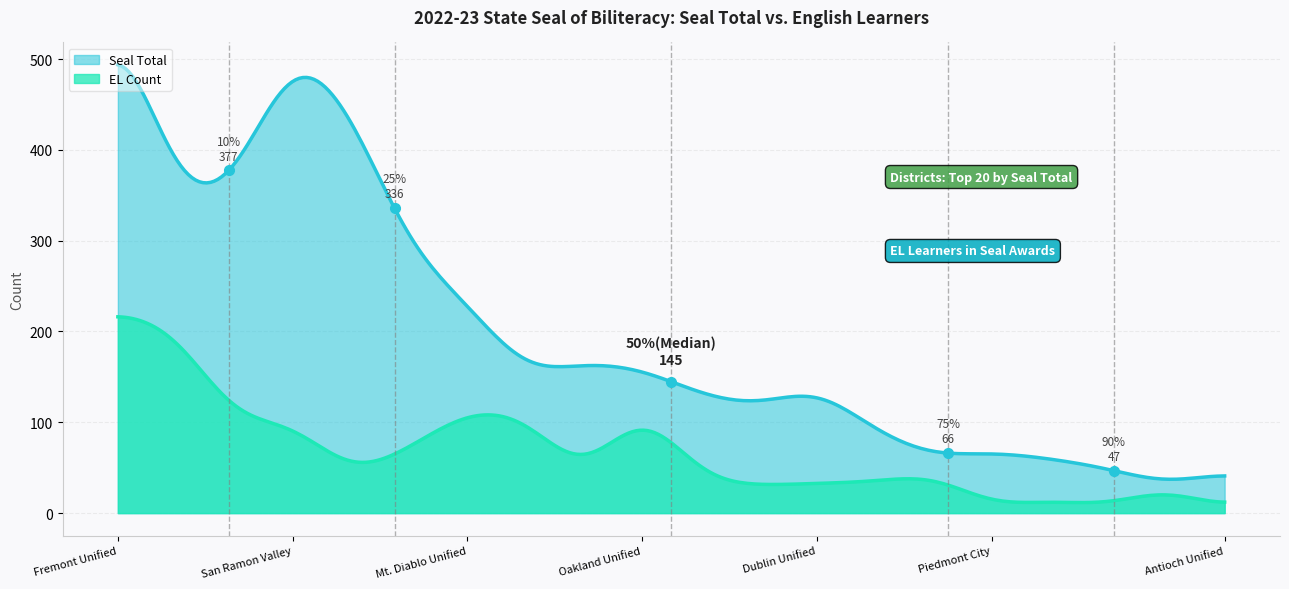

How many data points in EL Count are less than 37?

10